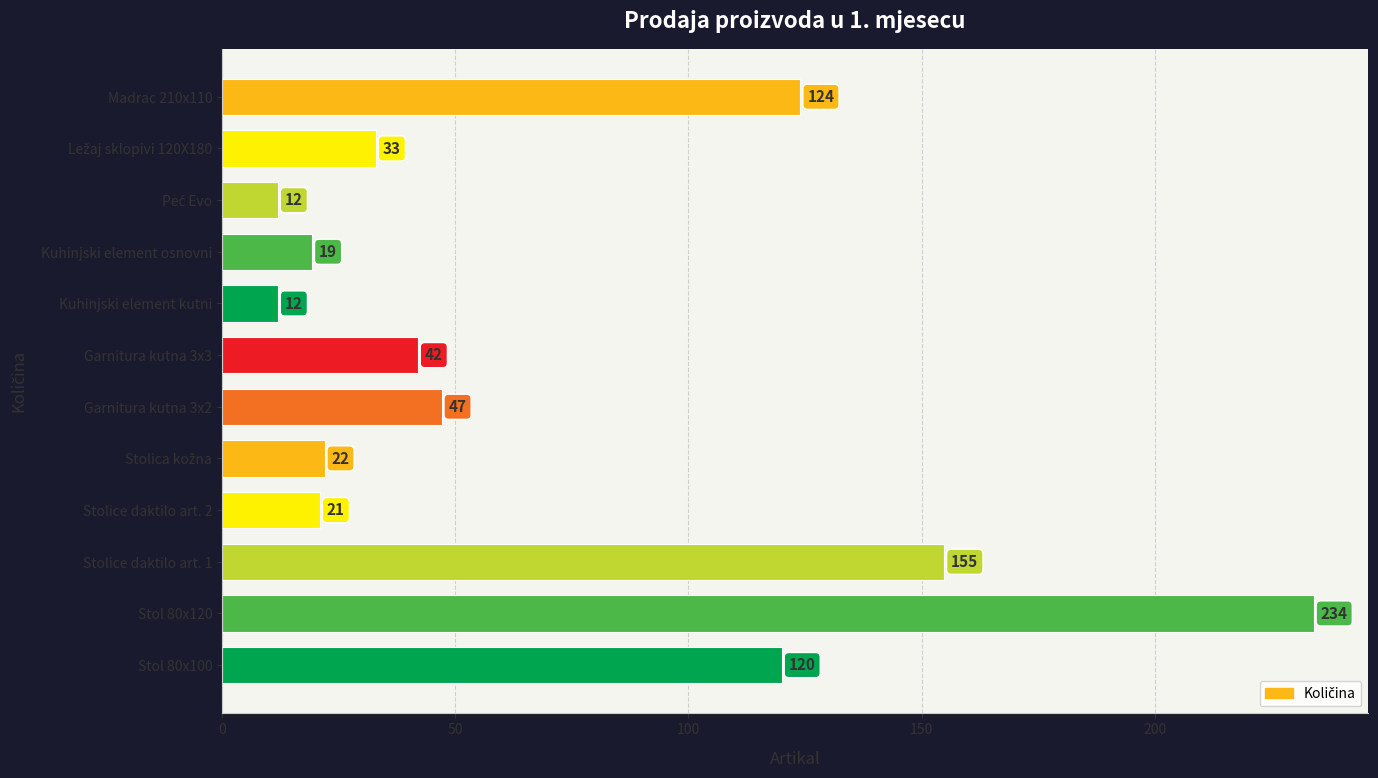

At which category does the chart reach its peak across all series?

Stol 80x120